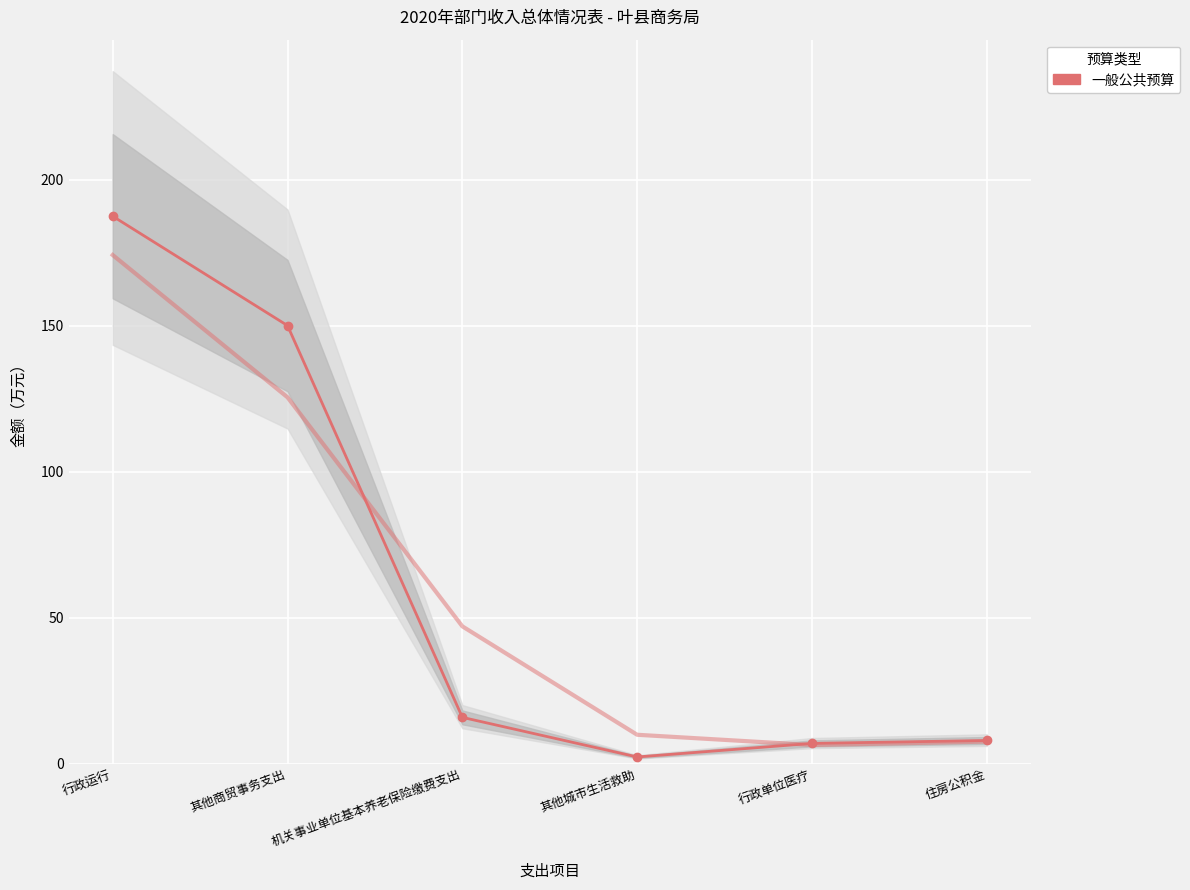

Count the number of values greater than 15.

3